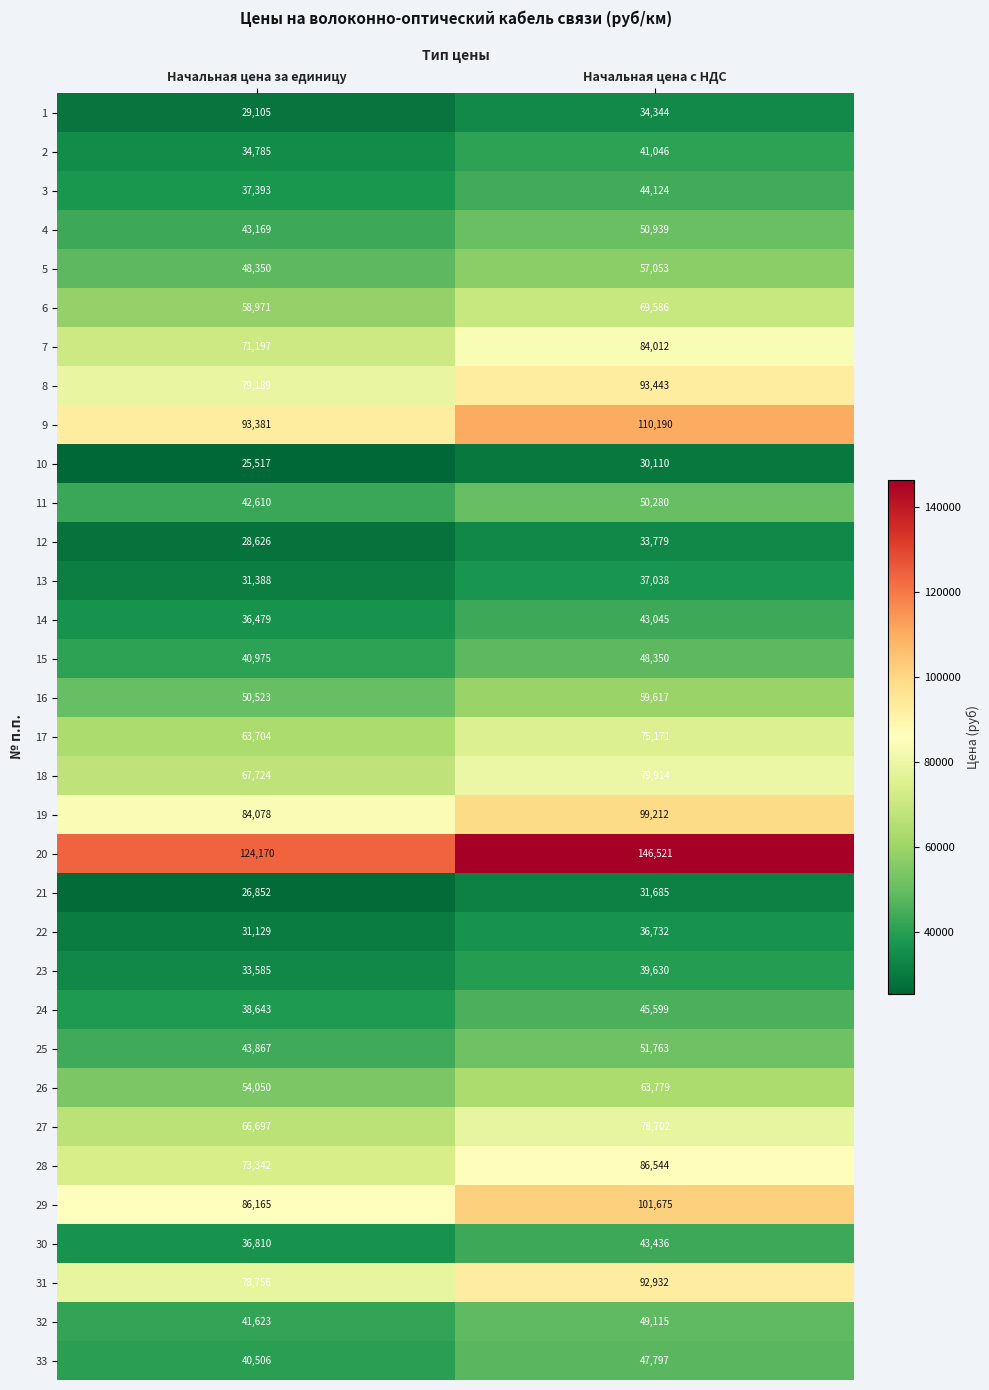

At Начальная цена с НДС, list the series in order from smallest to largest.

10, 21, 12, 1, 22, 13, 23, 2, 14, 30, 3, 24, 33, 15, 32, 11, 4, 25, 5, 16, 26, 6, 17, 27, 18, 7, 28, 31, 8, 19, 29, 9, 20